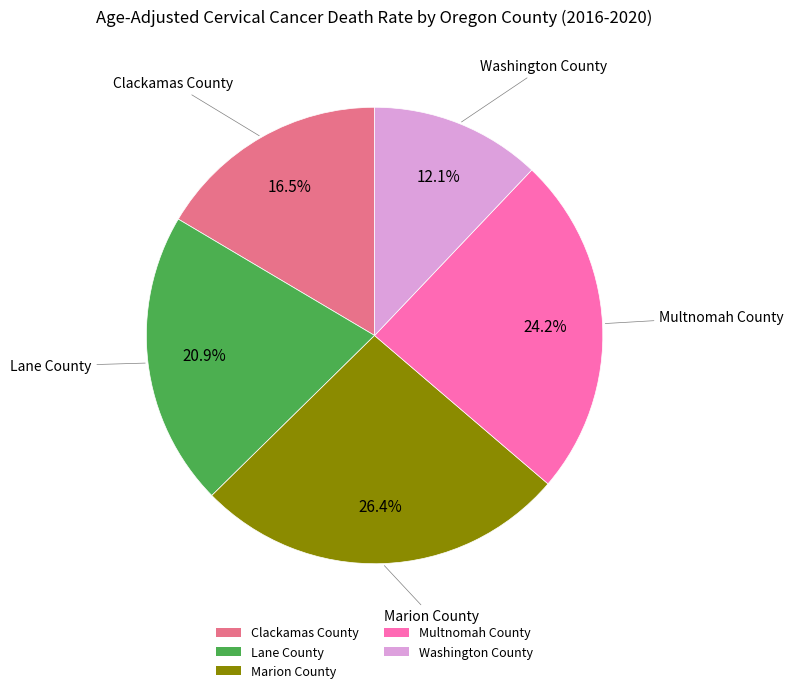

To the nearest percent, what is the difference between the largest and smallest slice percentages?

14%